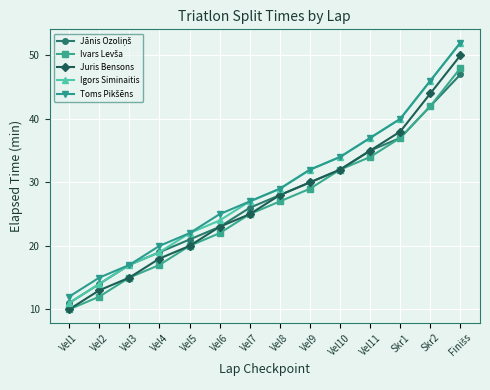

What is the difference between the highest and lowest values at Skr2?

4